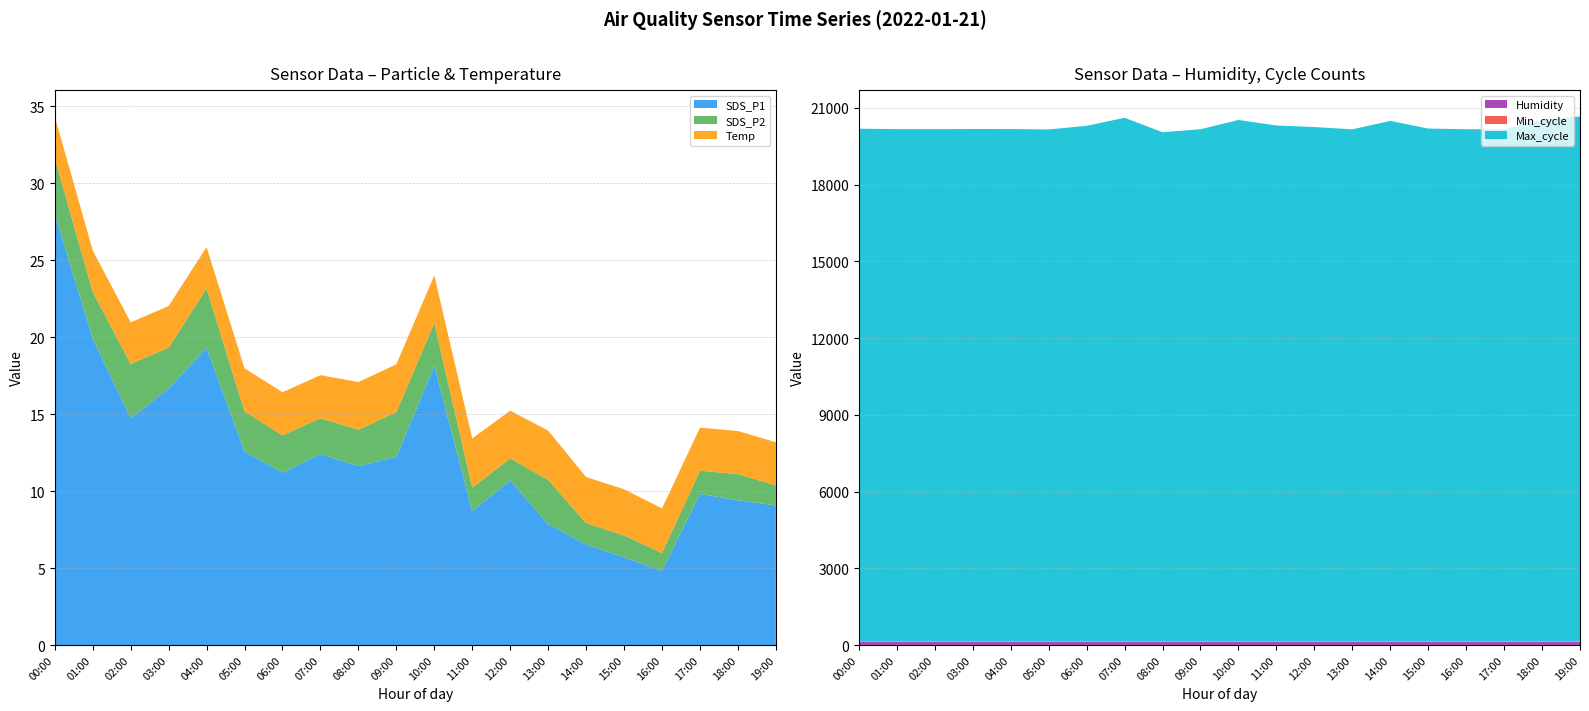

Reading left to right, extract all data points from this chart.

SDS_P1: 28.0	19.9	14.7	16.7	19.3	12.6	11.2	12.4	11.6	12.2	18.1	8.7	10.7	7.8	6.5	5.7	4.8	9.8	9.4	9.1
SDS_P2: 3.6	3.0	3.5	2.6	3.9	2.6	2.4	2.3	2.4	2.9	2.8	1.5	1.4	2.9	1.4	1.4	1.1	1.5	1.7	1.3
Temp: 2.7	2.7	2.7	2.7	2.7	2.8	2.8	2.8	3.1	3.1	3.1	3.2	3.1	3.2	3.0	3.0	2.9	2.8	2.8	2.8
Humidity: 99.9	99.9	99.9	99.9	99.9	99.9	99.9	99.9	99.9	99.9	99.9	99.9	99.9	99.9	99.9	99.9	99.9	99.9	99.9	99.9
Min_cycle: 28.0	28.0	28.0	28.0	28.0	28.0	28.0	28.0	28.0	28.0	28.0	28.0	28.0	28.0	28.0	28.0	28.0	28.0	28.0	28.0
Max_cycle: 20062.0	20044.0	20044.0	20048.0	20047.0	20032.0	20173.0	20488.0	19923.0	20040.0	20401.0	20186.0	20127.0	20036.0	20365.0	20068.0	20040.0	20036.0	20404.0	20538.0